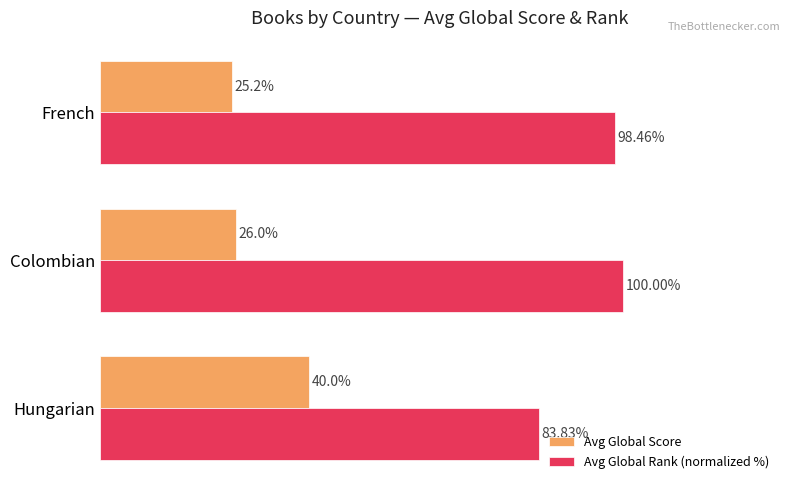

At which label does Avg Global Rank (normalized %) reach its minimum?

Hungarian